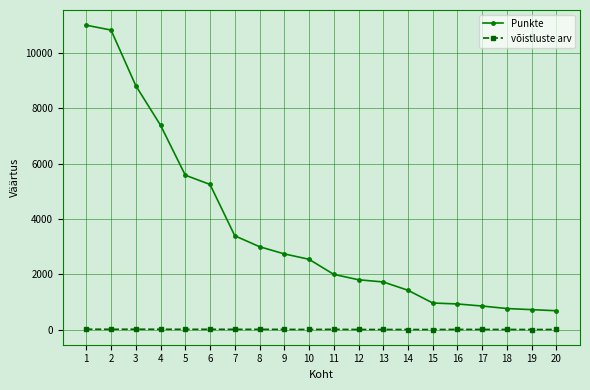

Rank the series by their average value, from lowest to highest.

võistluste arv, Punkte